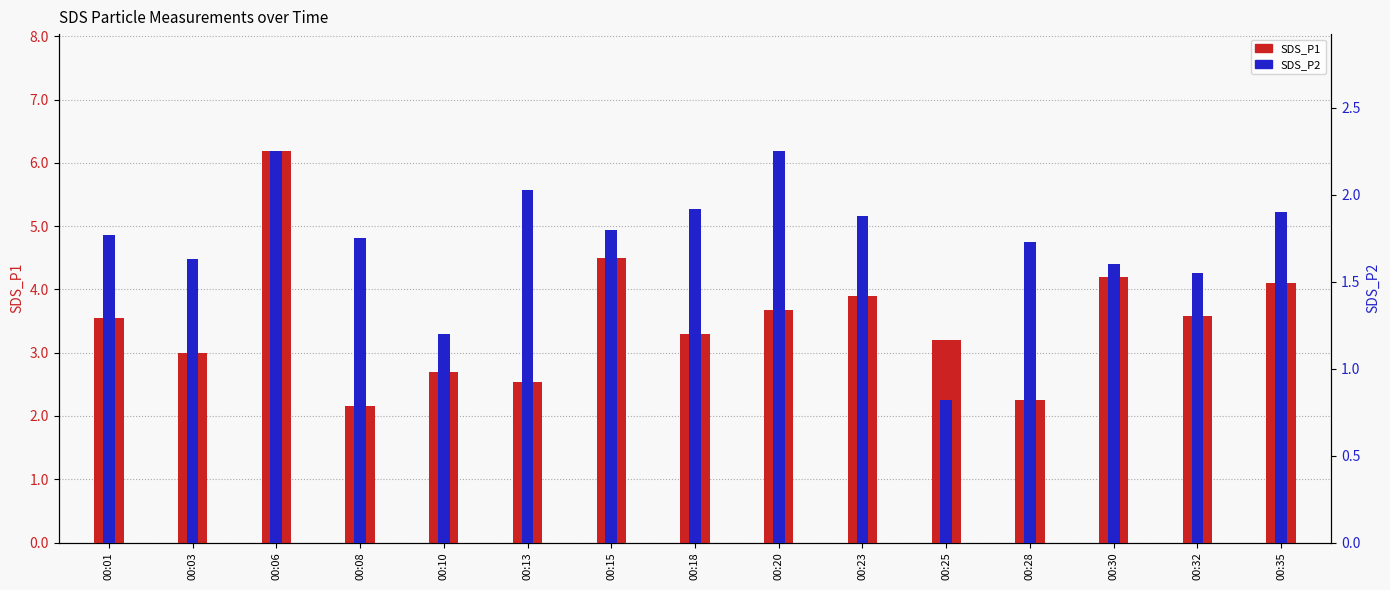

Between 00:23 and 00:30, which series saw the biggest shift?

SDS_P1